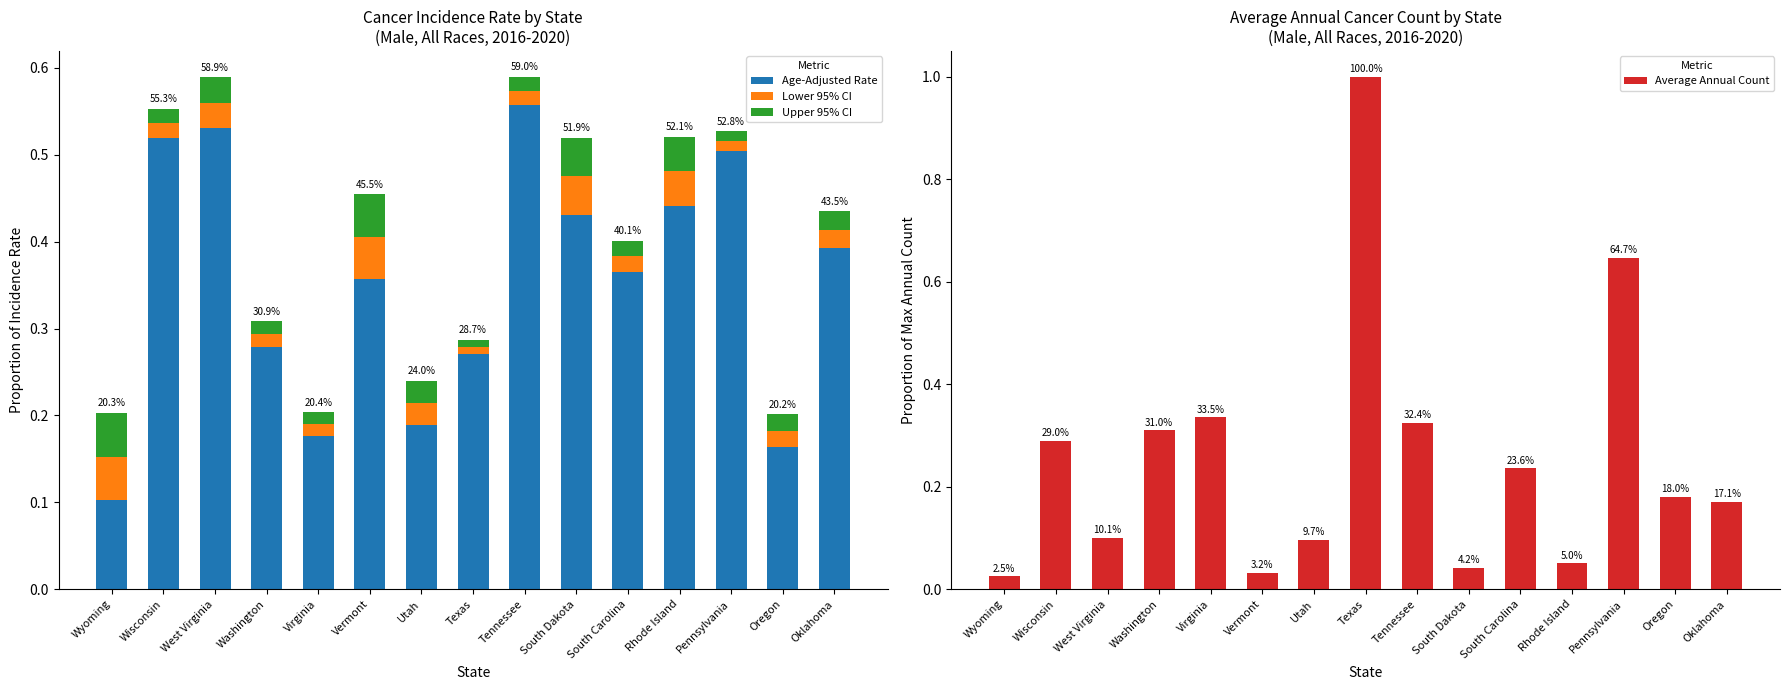

Between Wyoming and South Dakota, which is larger?

South Dakota